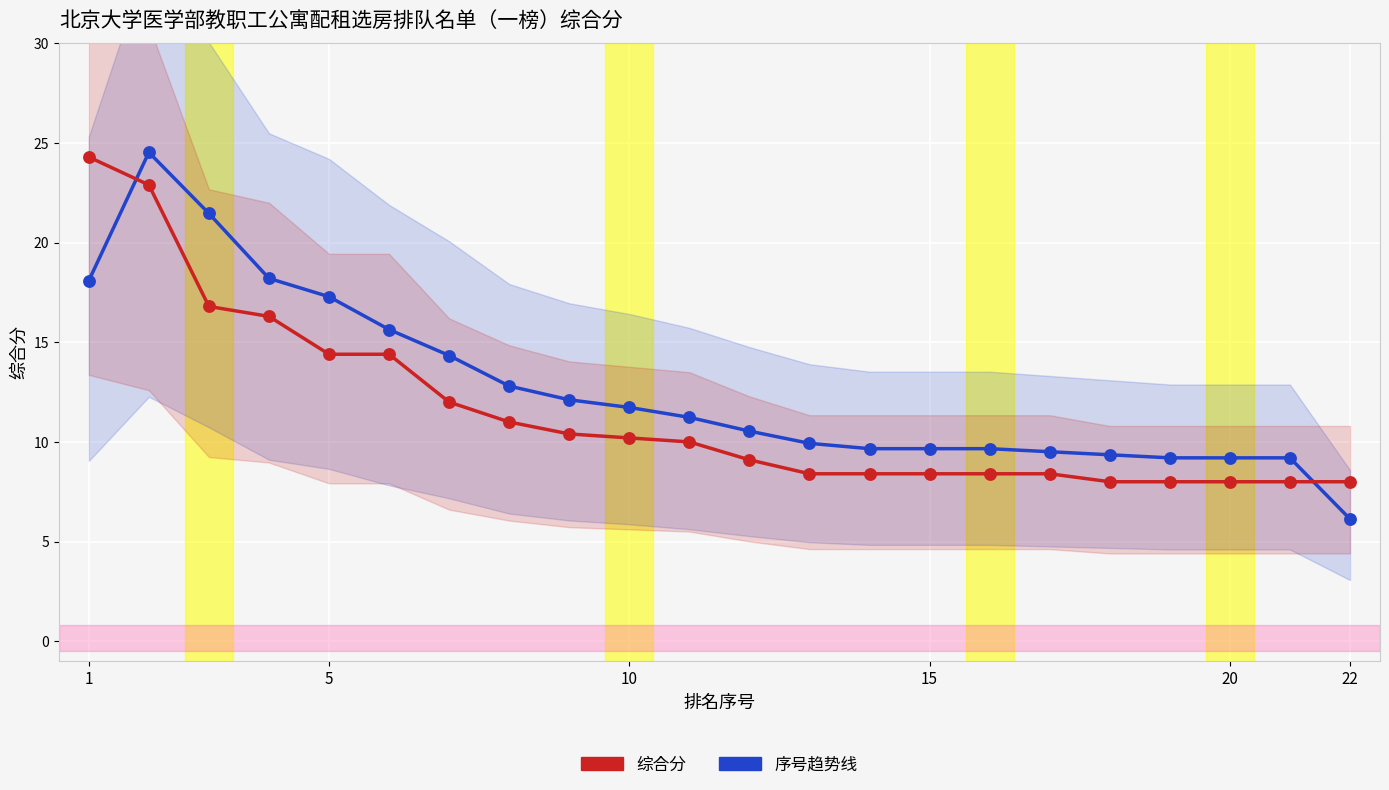

Is the value of 综合分 at 10 greater than the value of 序号趋势线 at 10?

No